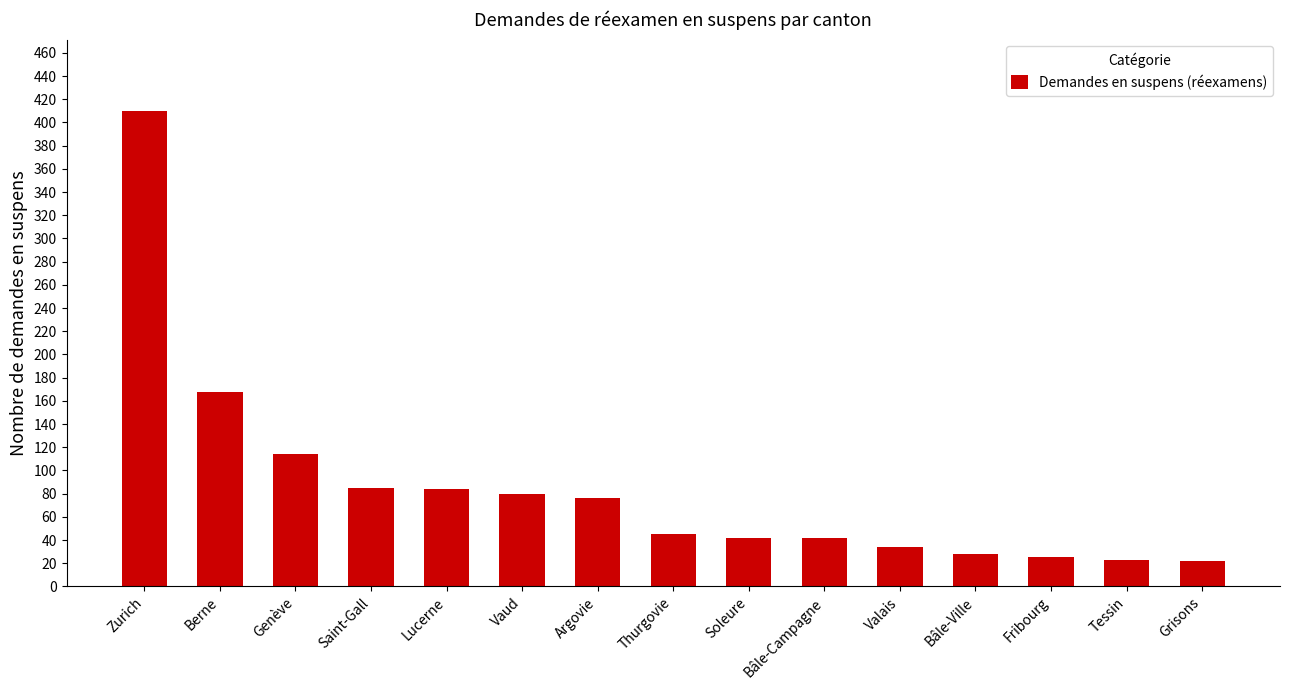

Which category has the highest value across all series?

Zurich